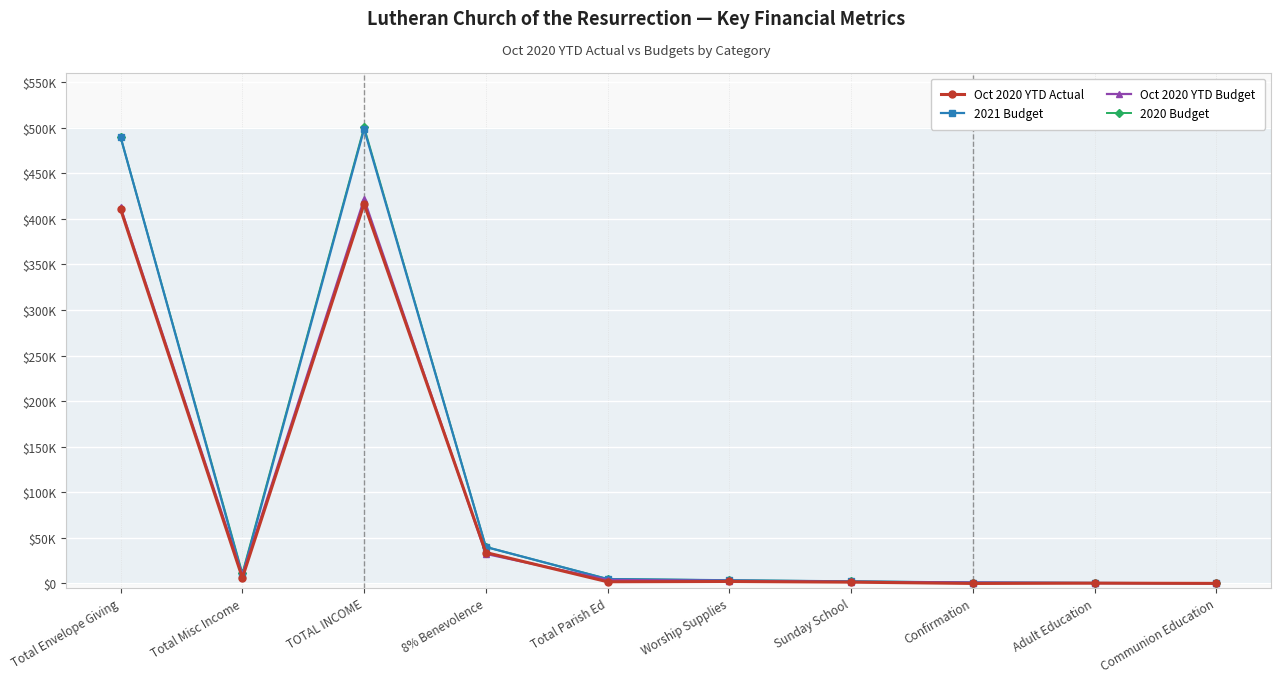

Reading left to right, list all the values displayed in this chart.

Oct 2020 YTD Actual: Total Envelope Giving=410406.6	Total Misc Income=6188.5	TOTAL INCOME=416595.1	8% Benevolence=33929.2	Total Parish Ed=1860.5	Worship Supplies=2160.5	Sunday School=1443.8	Confirmation=0.0	Adult Education=339.8	Communion Education=76.9
2021 Budget: Total Envelope Giving=489500.0	Total Misc Income=9000.0	TOTAL INCOME=498500.0	8% Benevolence=40040.0	Total Parish Ed=4850.0	Worship Supplies=3500.0	Sunday School=2300.0	Confirmation=1000.0	Adult Education=550.0	Communion Education=200.0
Oct 2020 YTD Budget: Total Envelope Giving=412482.7	Total Misc Income=9166.7	TOTAL INCOME=421649.4	8% Benevolence=32429.2	Total Parish Ed=3905.5	Worship Supplies=2916.7	Sunday School=1788.9	Confirmation=1000.0	Adult Education=458.3	Communion Education=200.0
2020 Budget: Total Envelope Giving=489500.0	Total Misc Income=11000.0	TOTAL INCOME=500500.0	8% Benevolence=40040.0	Total Parish Ed=4850.0	Worship Supplies=3500.0	Sunday School=2300.0	Confirmation=1000.0	Adult Education=550.0	Communion Education=200.0